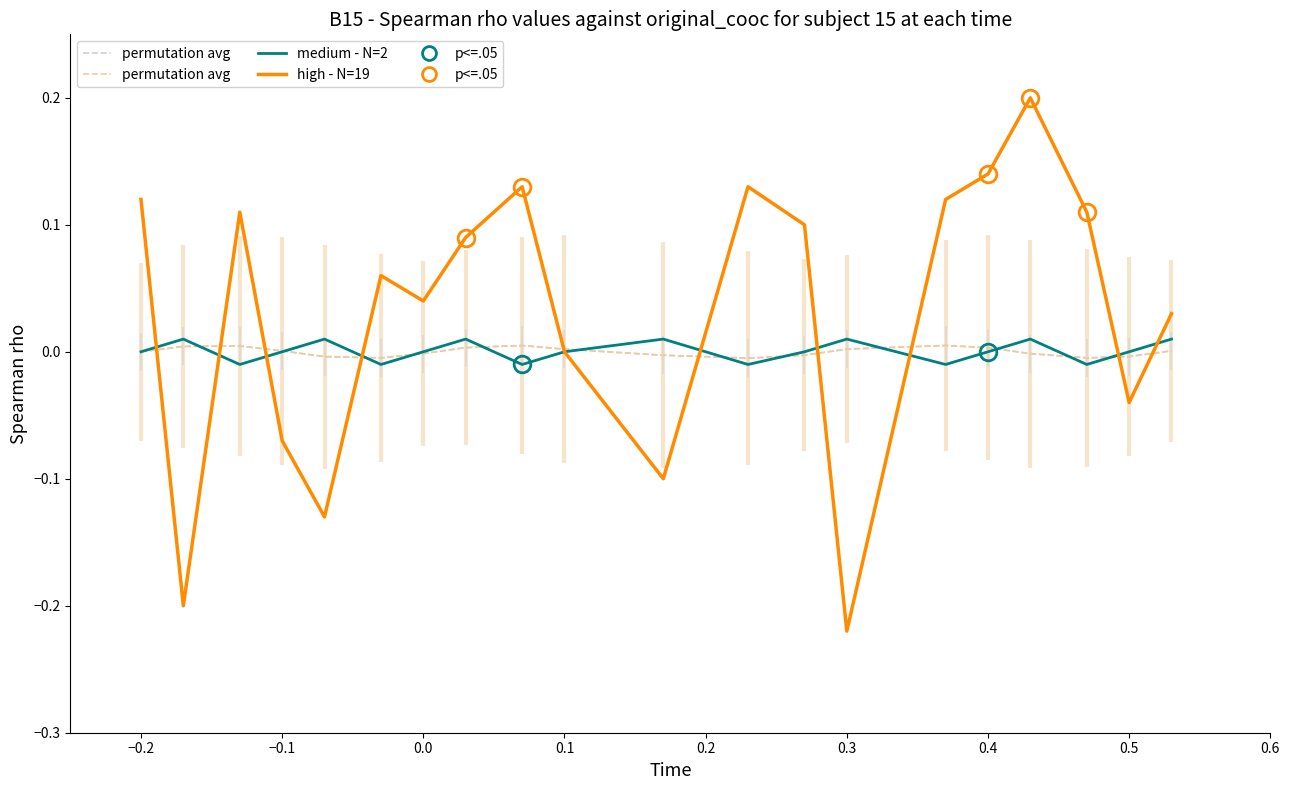

Is it true that high - N=19 equals 0.0 at 0.3?

False